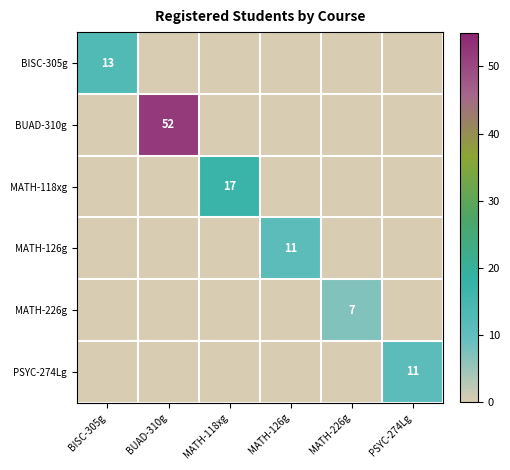

What is the maximum value shown in the chart?

52